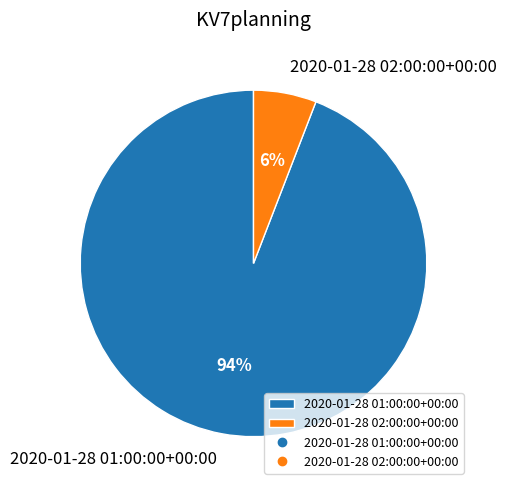

Which has a higher value, 2020-01-28 02:00:00+00:00 or 2020-01-28 01:00:00+00:00?

2020-01-28 01:00:00+00:00